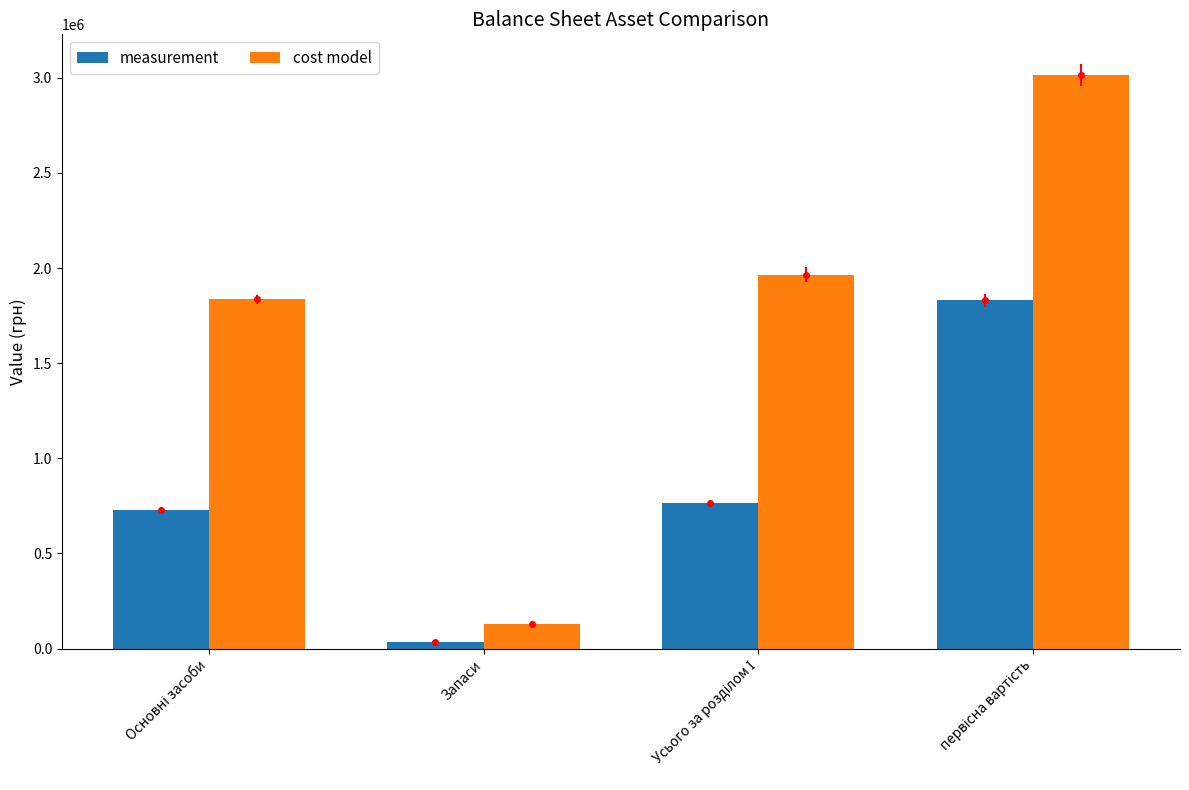

At how many categories does at least one series exceed 1627095?

3